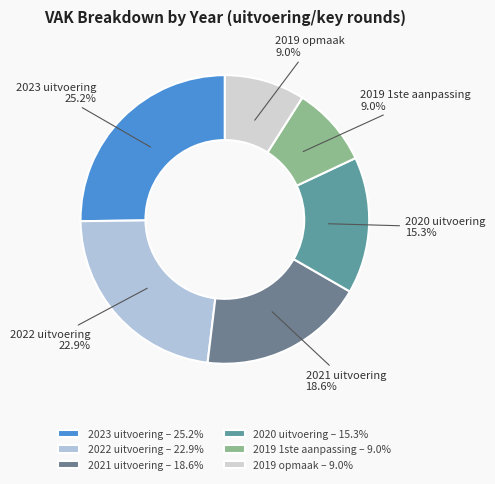

Is the sum of 2022 uitvoering and 2020 uitvoering greater than half?

No